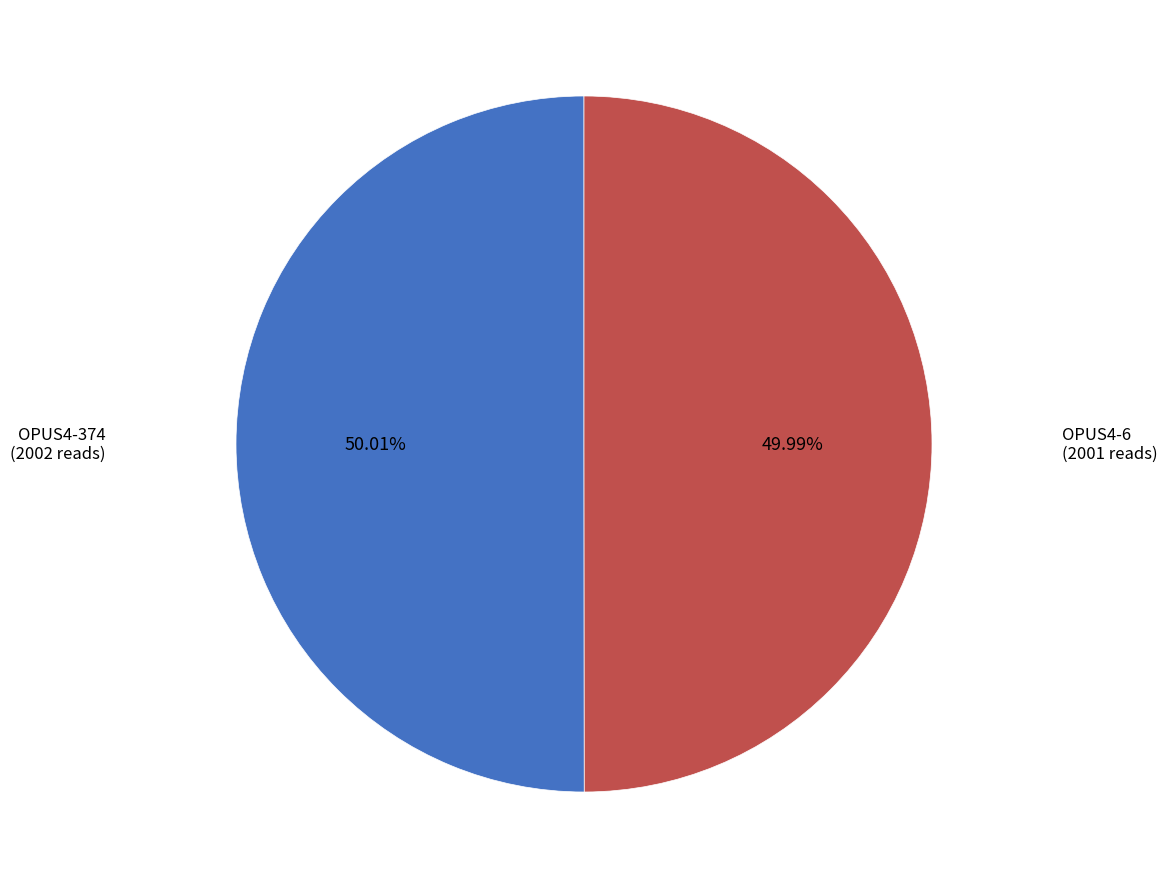

What is the total percentage of OPUS4-374 and OPUS4-6?

100.0%